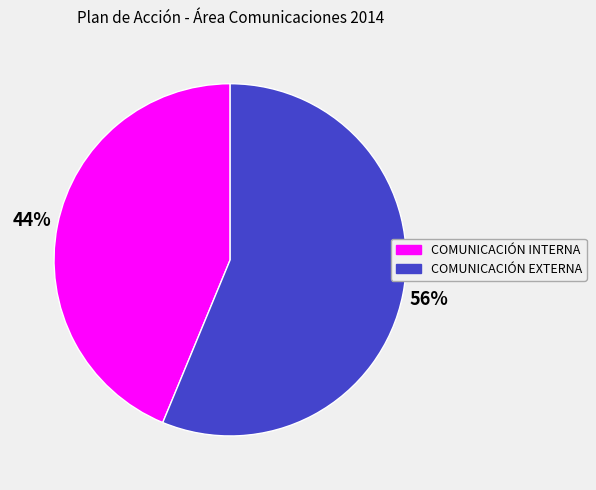

Approximately how many times larger is the value at COMUNICACIÓN EXTERNA compared to COMUNICACIÓN INTERNA?

1.3